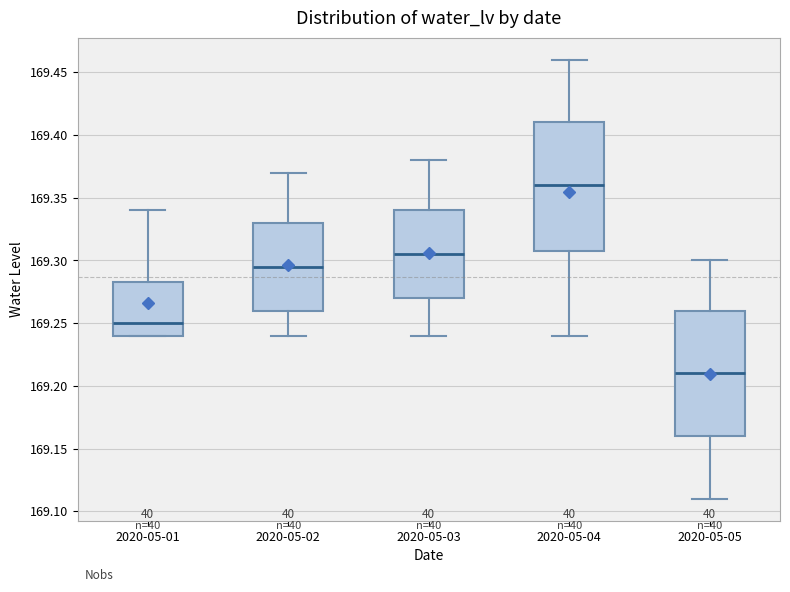

Which box has the highest median line?

2020-05-04